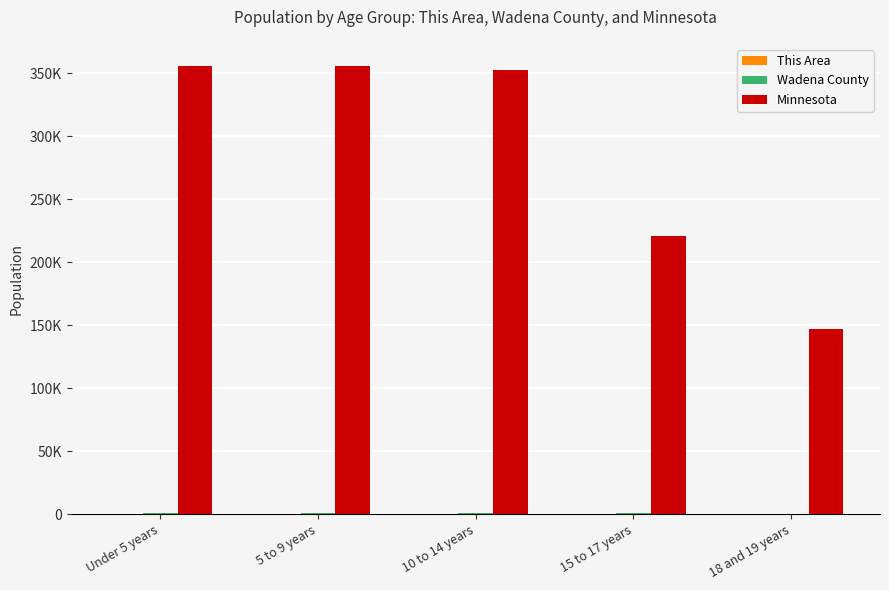

List the series in order of their peak value, highest first.

Minnesota, Wadena County, This Area